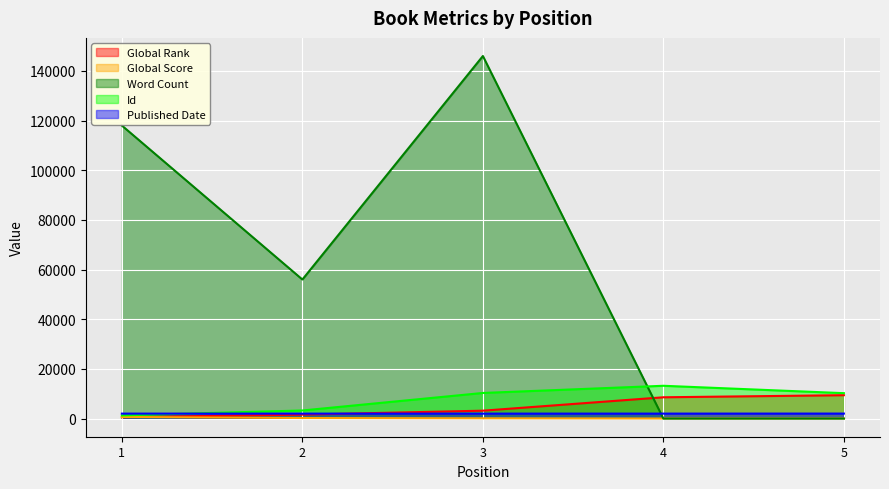

Count the Word Count values in the range 0 to 118000.

4